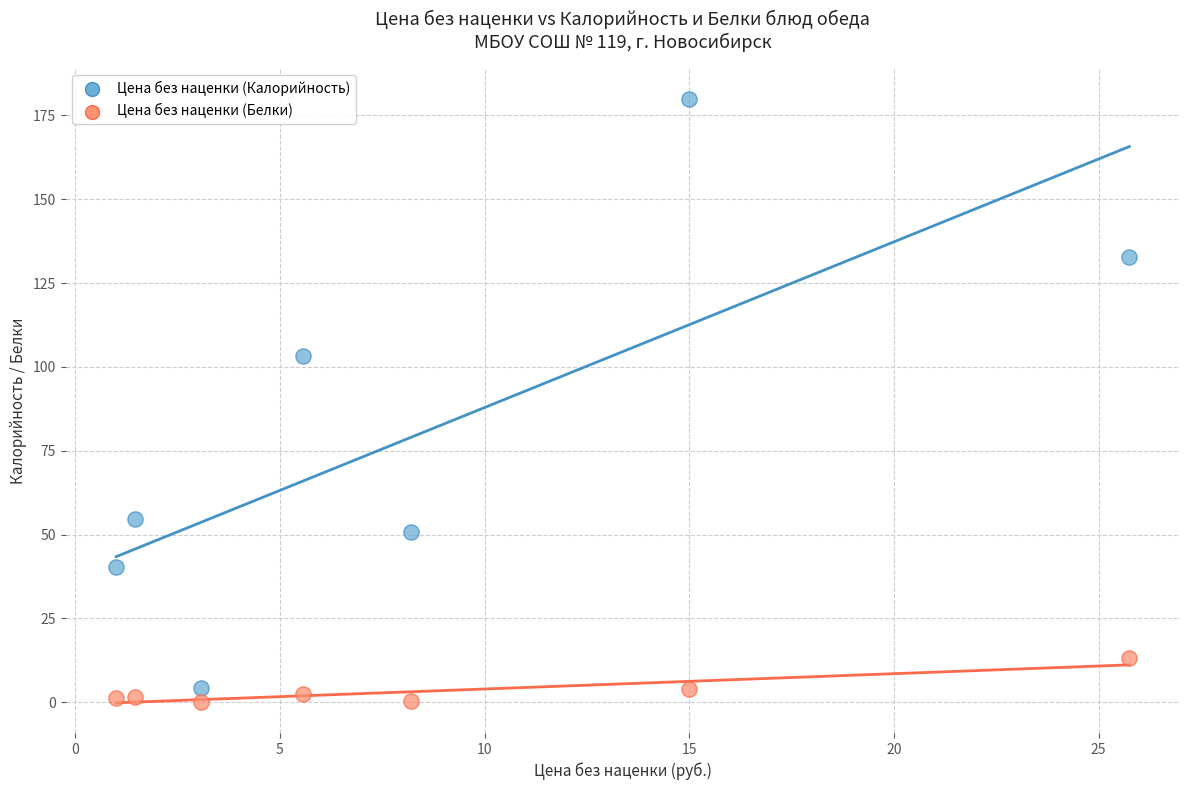

Across all data points, what is the range of X values (max minus min)?

24.8